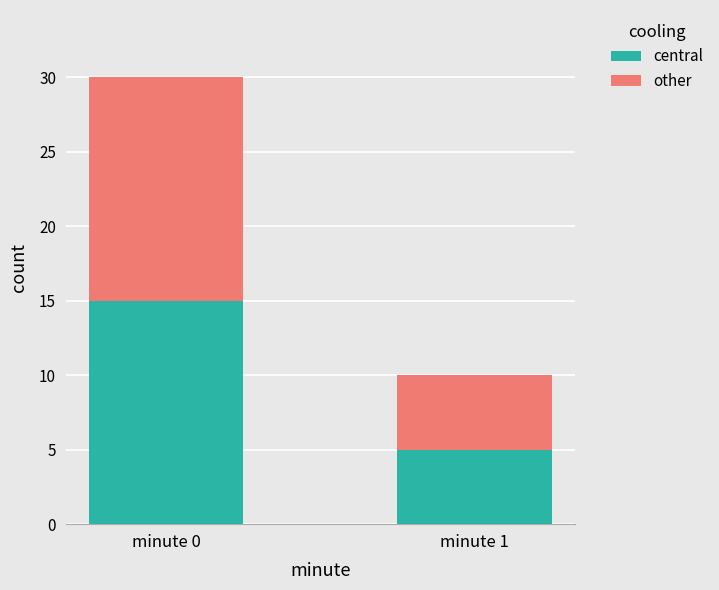

What is the total value across all series at minute 1?

10